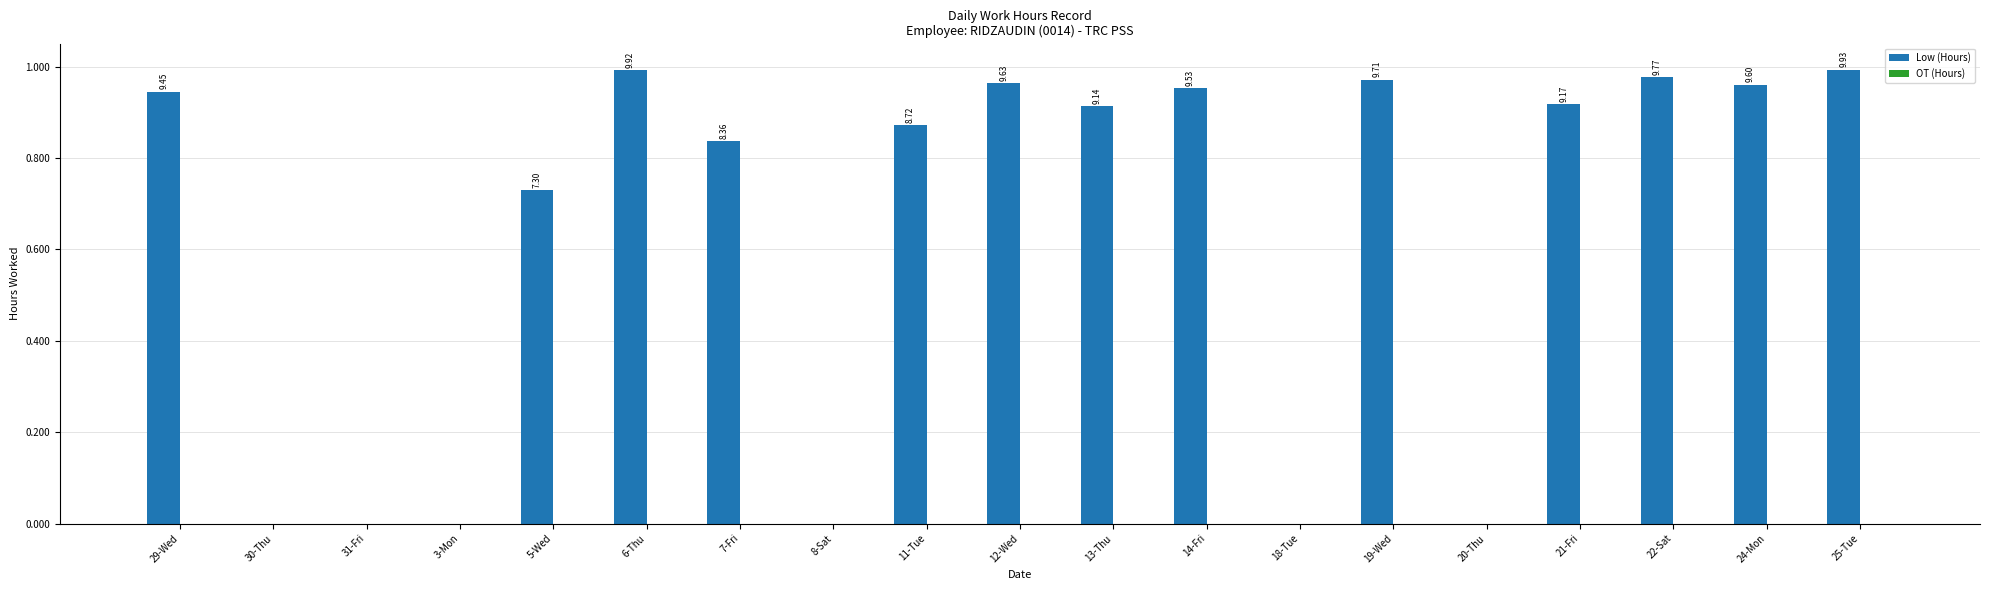

How many bars are there in total?

38